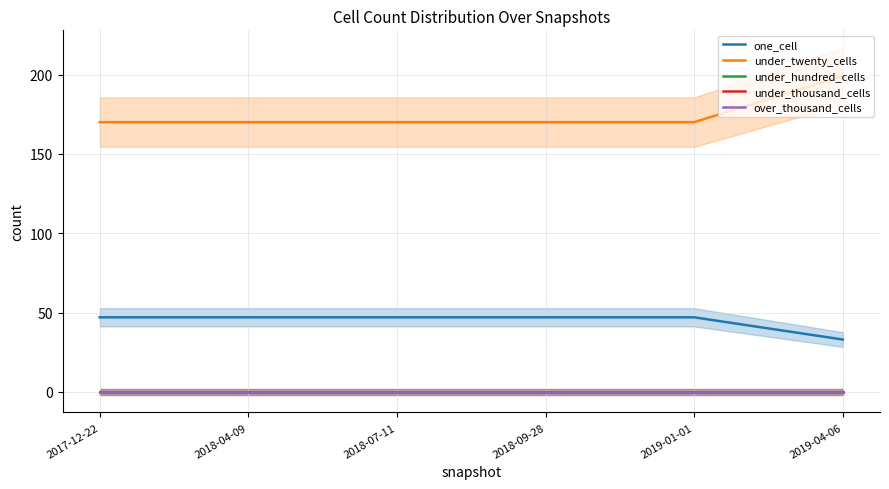

At which label does under_twenty_cells reach its minimum?

2017-12-22